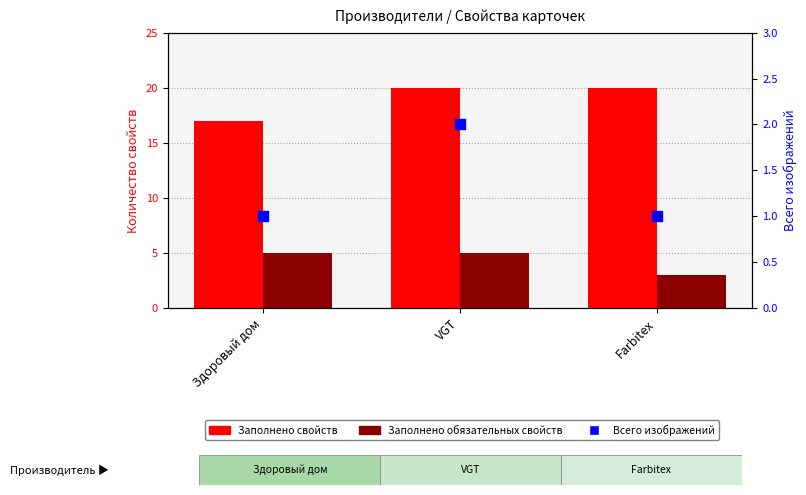

At how many categories does at least one series exceed 10?

3